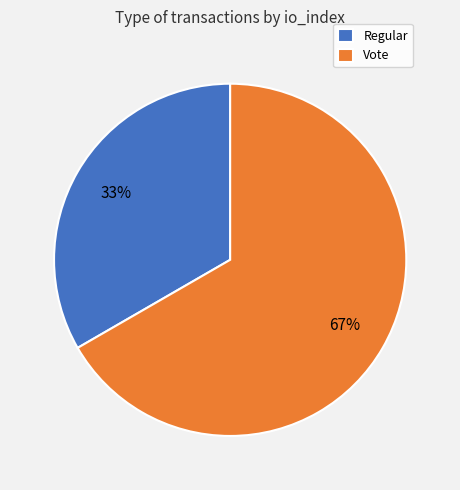

Is it true that Regular is 41% of the pie?

False